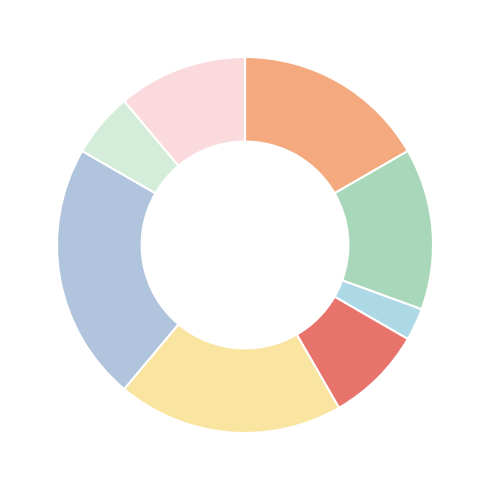

How many segments does this pie chart have?

8